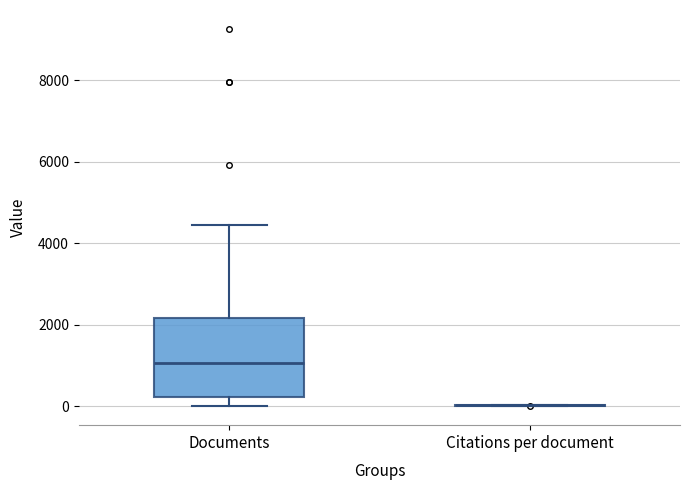

Reading left to right, transcribe this box plot: for each box, give where its median line is, the range the box spans, and where its two whiskers end, as read against the y-axis. The values are not printed on the chart, so give them approximately, as read against the axis.

Documents: median 1000, box 200 to 2200, whiskers 0 to 4400
Citations per document: box collapsed to a line at 0, whiskers 0 to 0